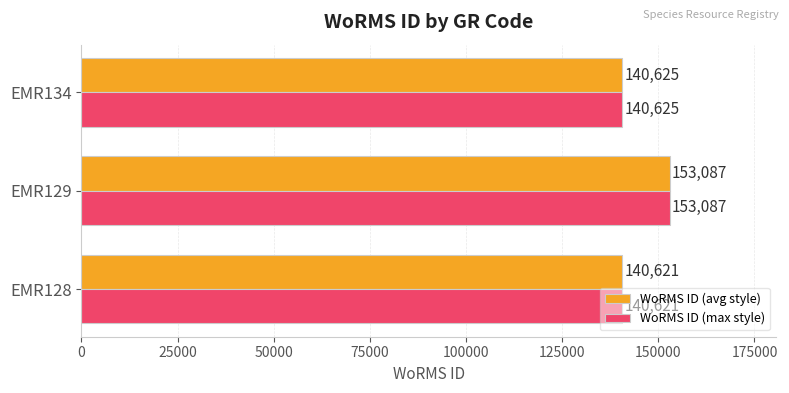

At which category is the sum across all series the highest?

EMR129